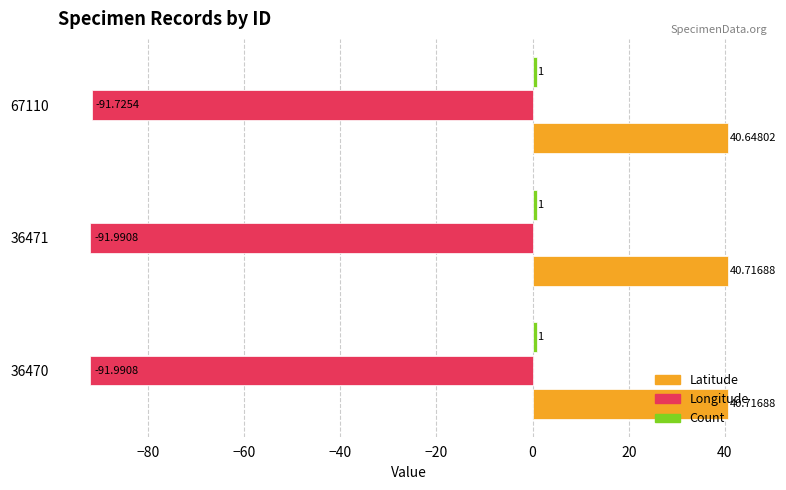

Which series has the widest spread of values?

Longitude